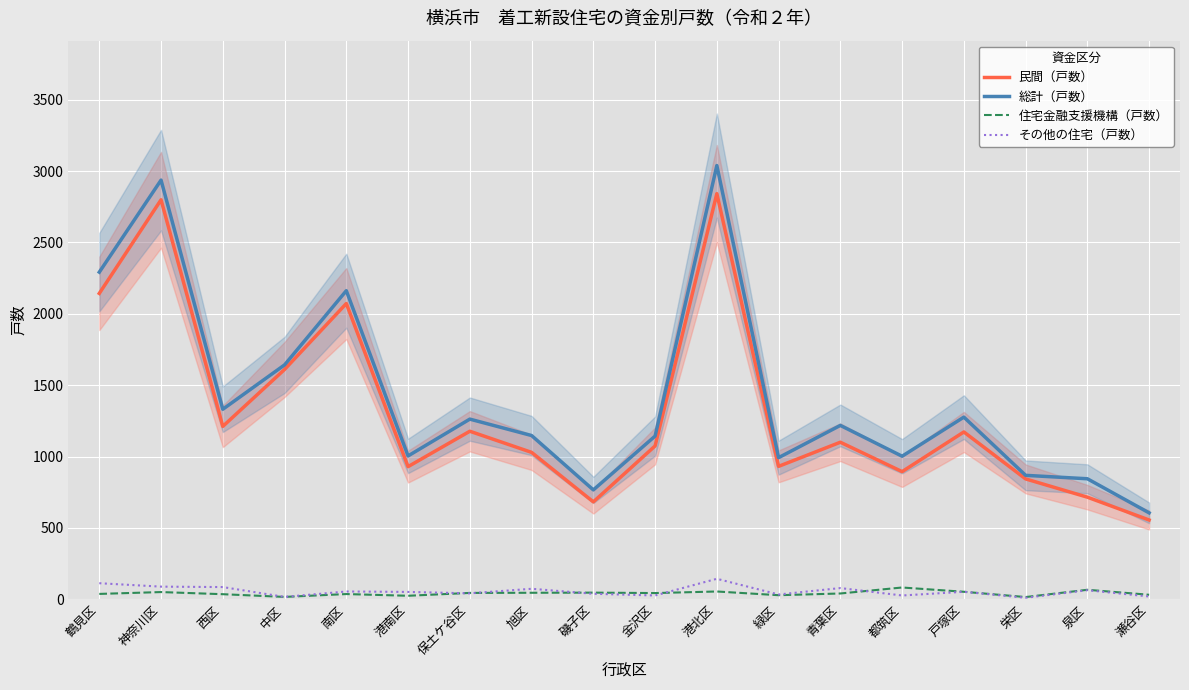

Reading right to left, list all the values displayed in this chart.

民間（戸数）: 555	715	843	1172	894	1100	931	2842	1074	682	1029	1177	929	2072	1610	1211	2799	2143
総計（戸数）: 605	844	868	1276	1002	1218	992	3039	1143	766	1147	1262	1004	2162	1642	1331	2937	2292
住宅金融支援機構（戸数）: 31	66	15	52	82	40	28	54	43	46	45	44	24	36	16	35	50	37
その他の住宅（戸数）: 19	63	10	52	26	78	33	143	26	38	73	41	51	54	16	85	88	112